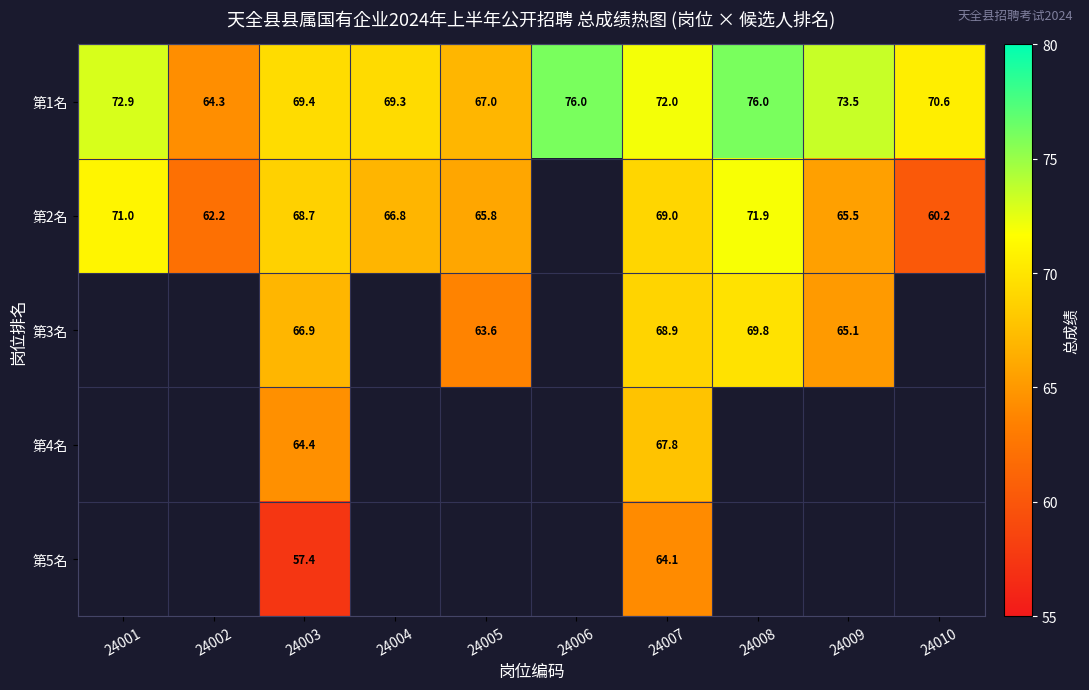

The value of 第1名 at 24009 is 124.7. True or false?

False